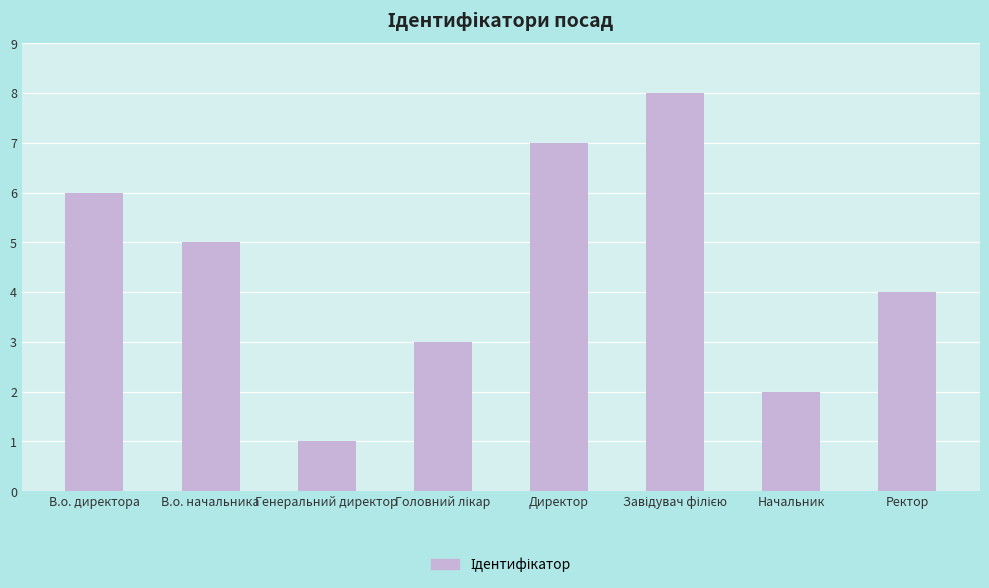

How many series are shown in this chart?

1